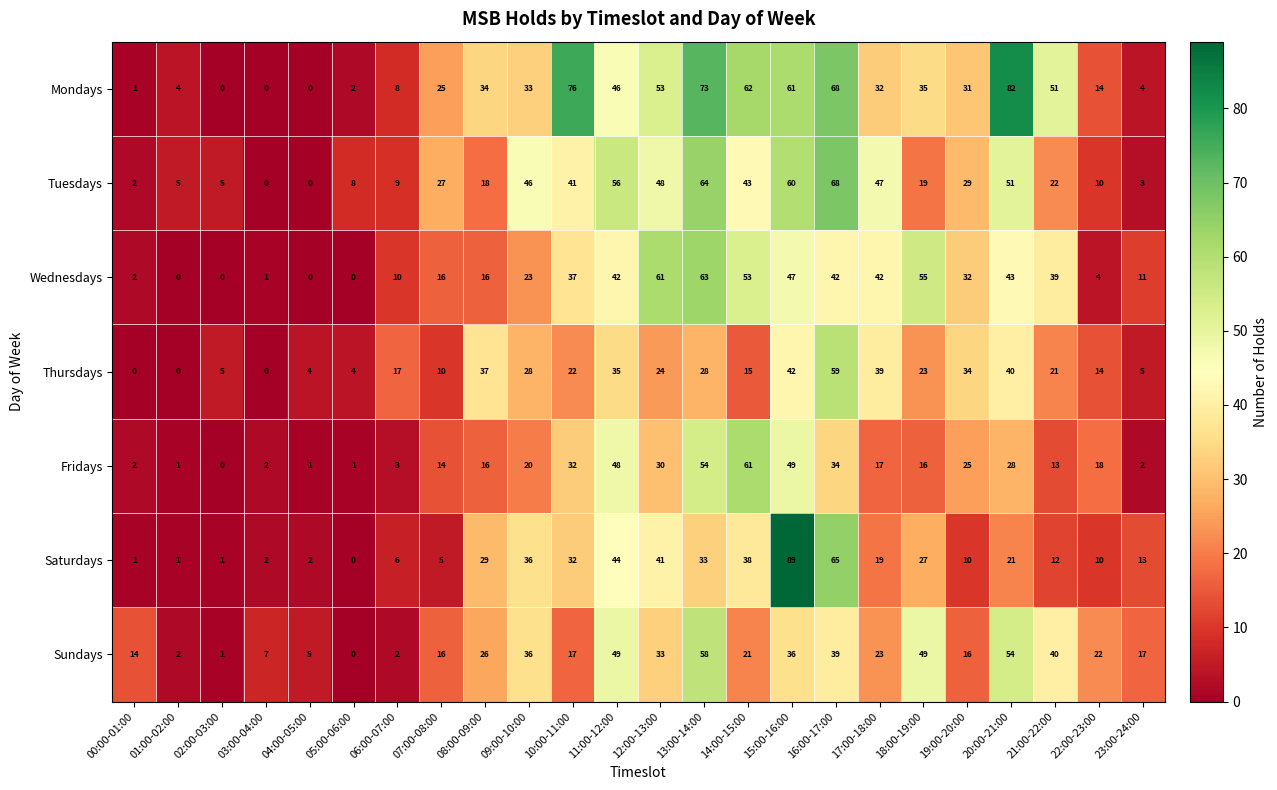

Which series has the largest total across all categories?

Mondays